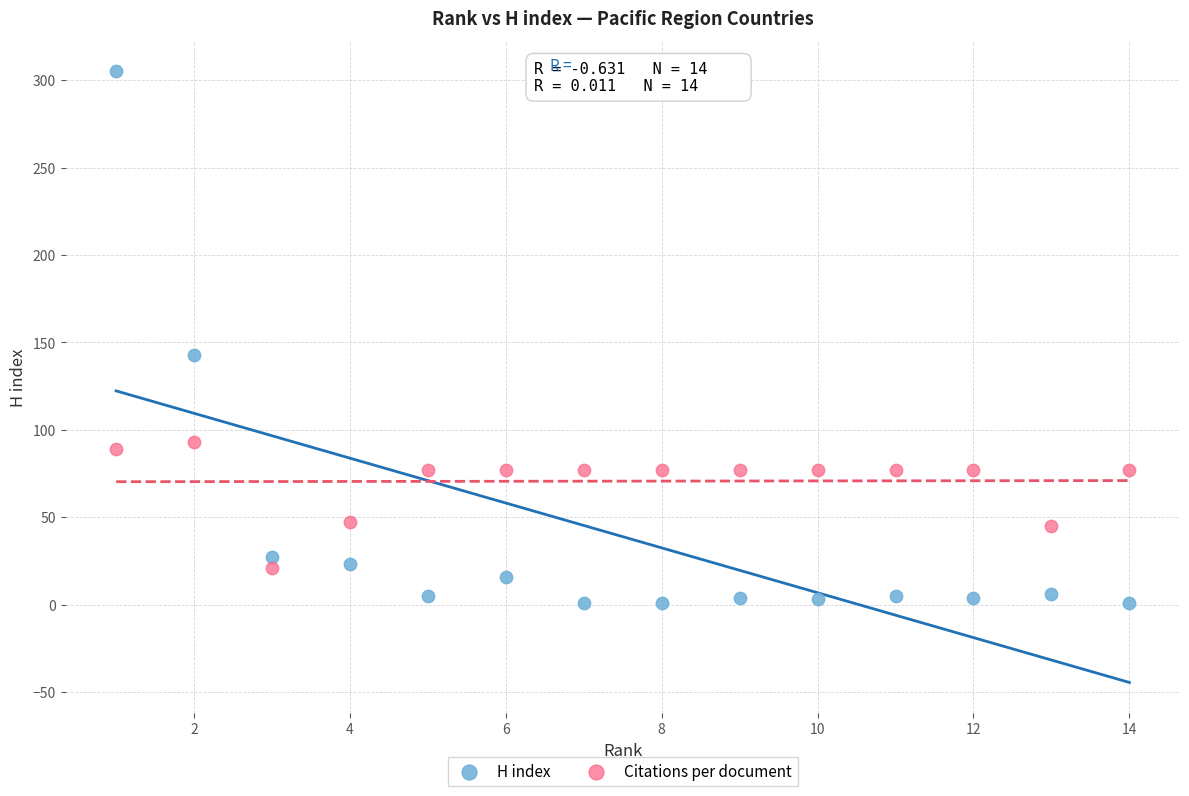

Which series reaches the minimum Y coordinate?

H index